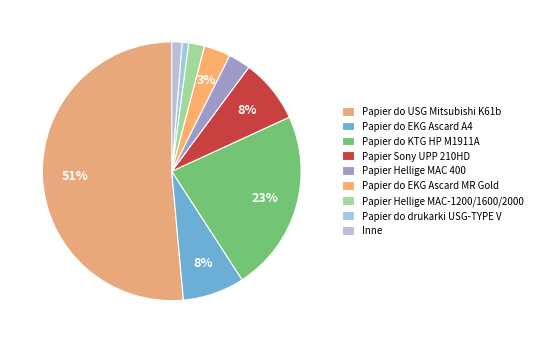

To the nearest percent, what portion does Papier Hellige MAC-1200/1600/2000 represent?

2%